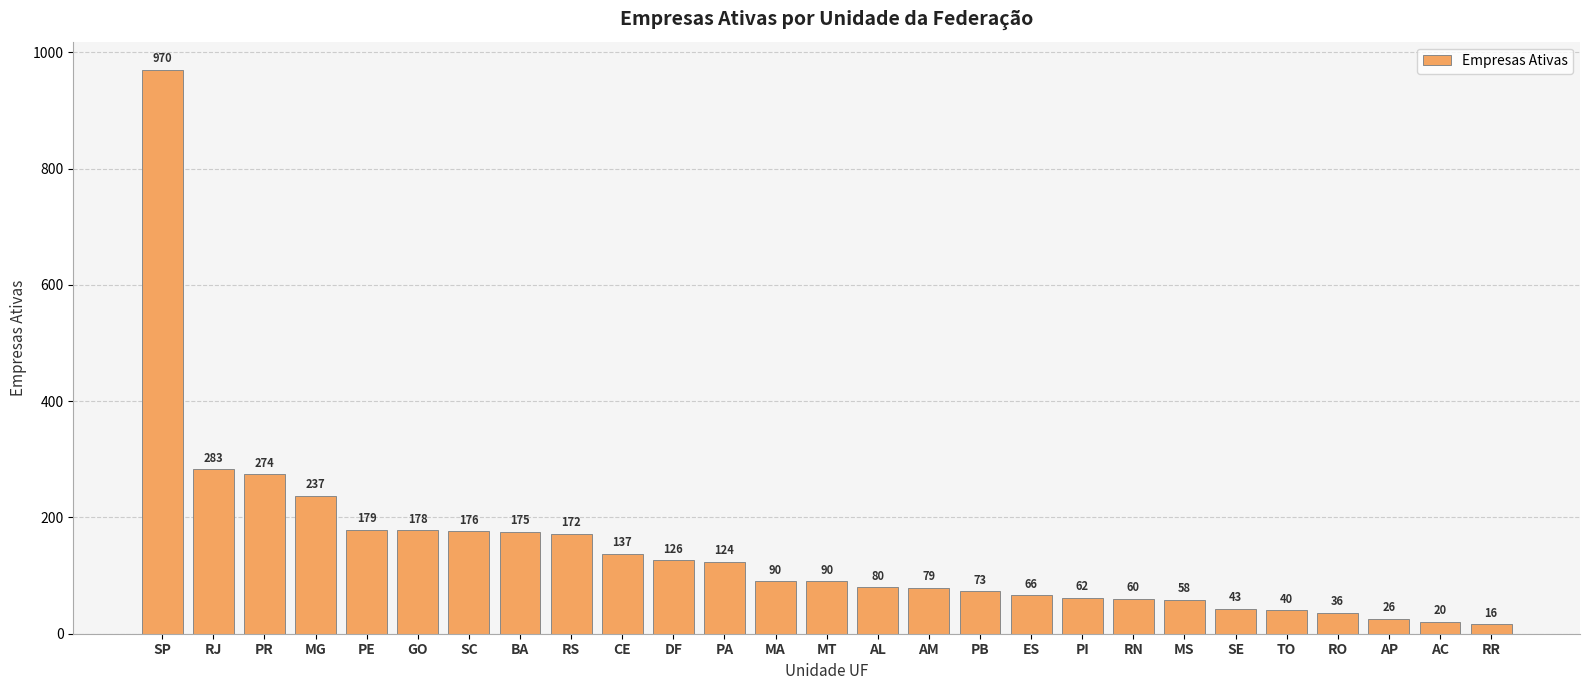

What is the approximate value at RO?

36